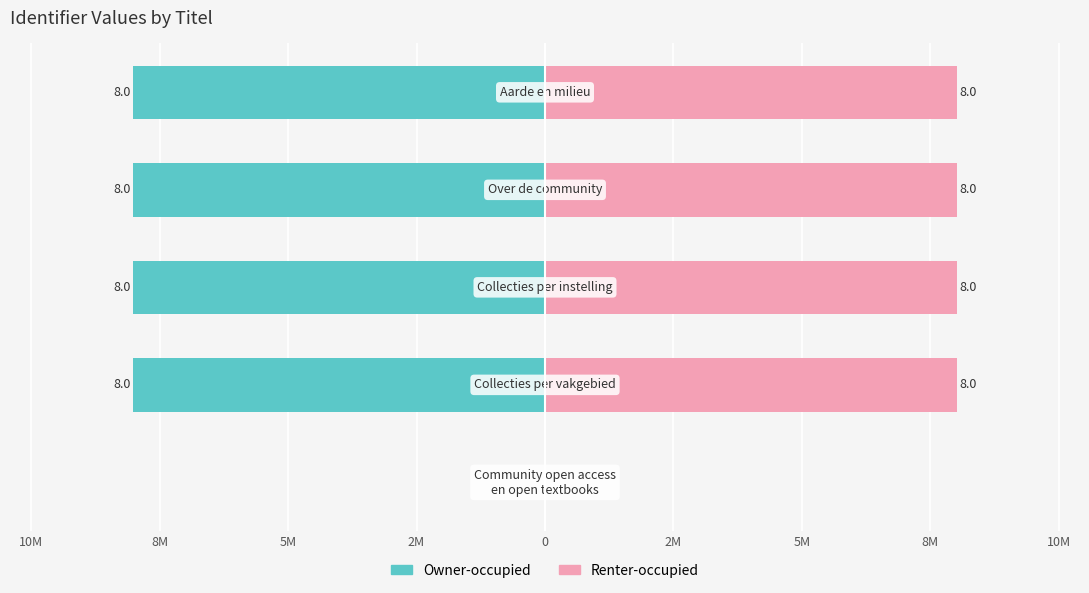

What is the lowest value of the Owner-occupied series?

-8.0